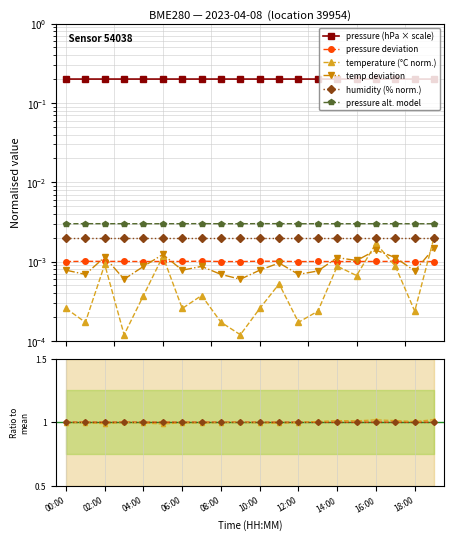

True or false: pressure and temperature cross at least once.

False